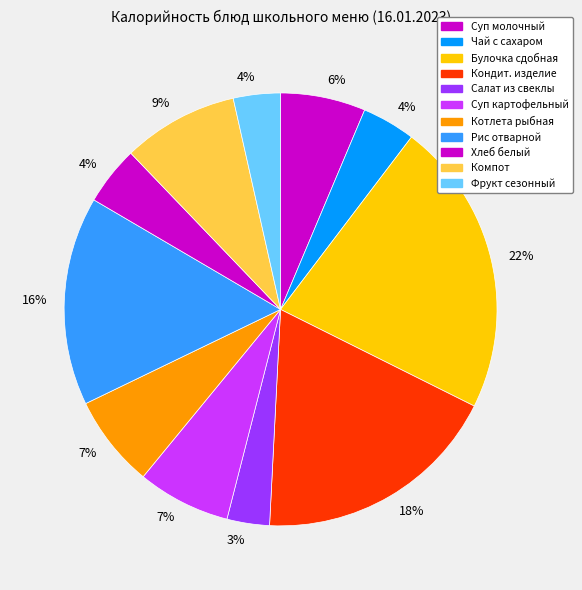

How many slices are in this pie chart?

11